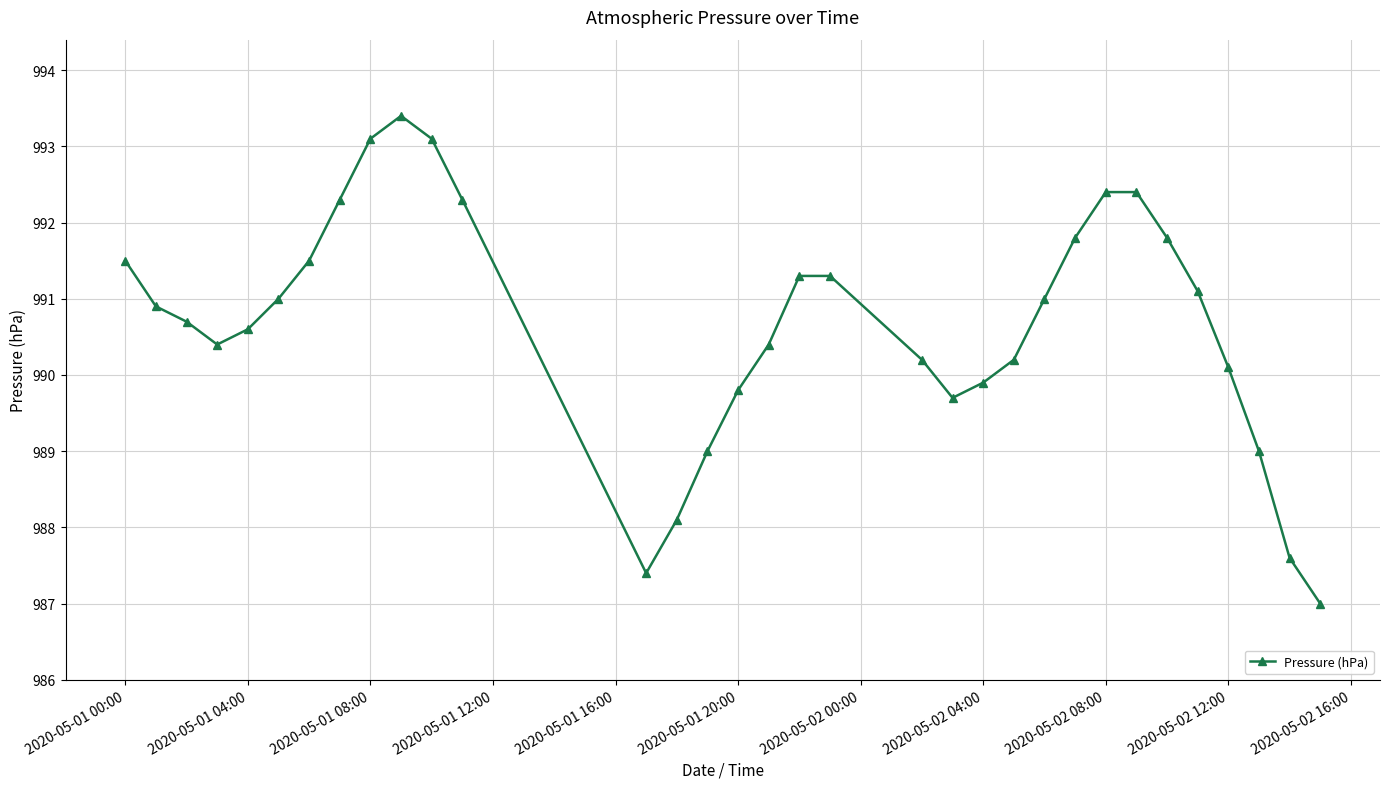

How many interior local valleys (lower than both neighbors) does the data have?

3